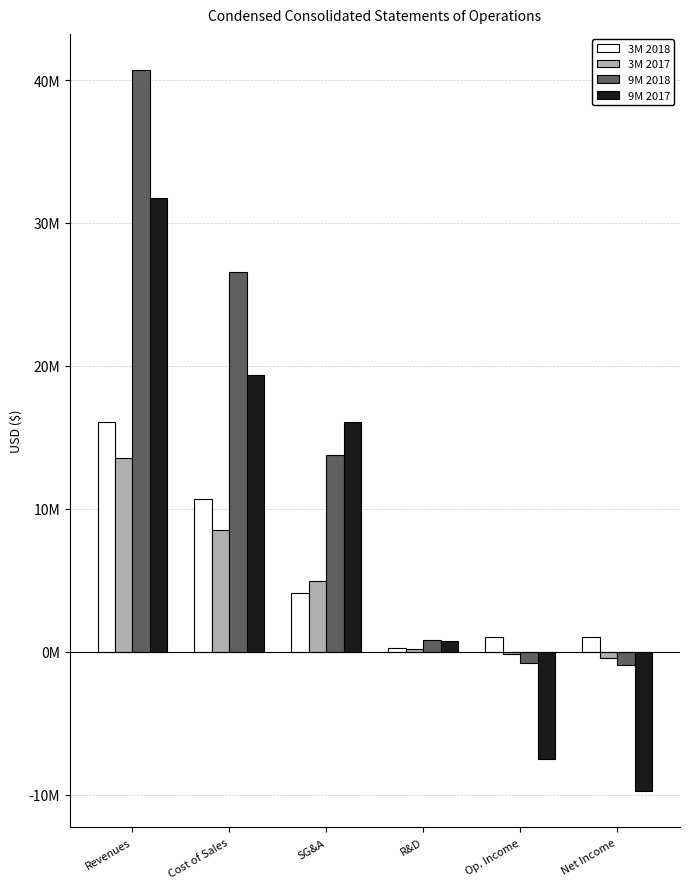

What are all the series names shown in the legend?

3M 2018, 3M 2017, 9M 2018, 9M 2017